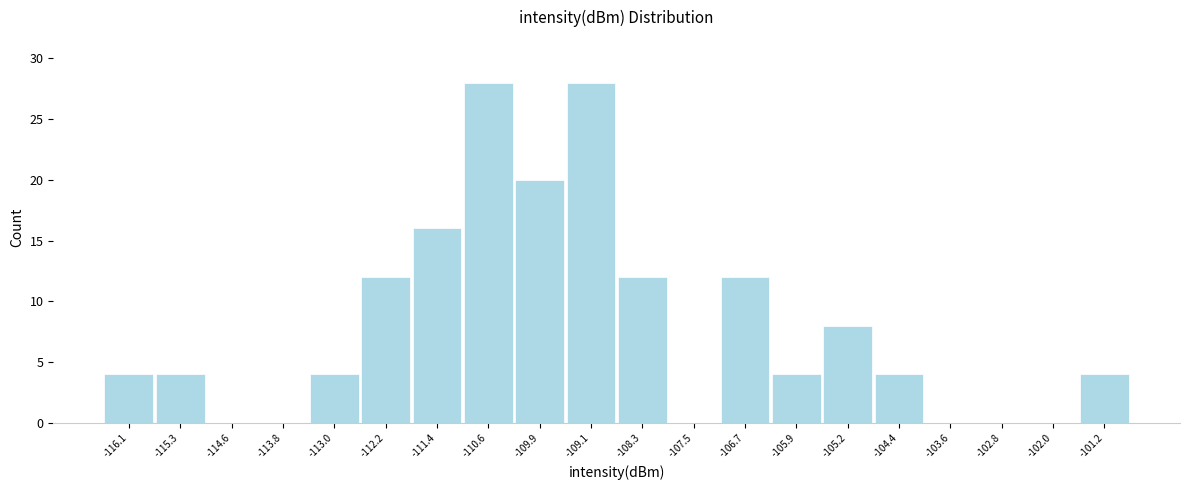

Reading left to right, list every bar in this chart as the range it spans on the x-axis followed by its height. Neither the bar edges nor the heights are printed on the chart, so give them approximately, as read against the axes.

-116.5 to -115.7: 4
-115.7 to -114.9: 4
-114.9 to -114.2: 0
-114.2 to -113.4: 0
-113.4 to -112.6: 4
-112.6 to -111.8: 12
-111.8 to -111.0: 16
-111.0 to -110.2: 28
-110.2 to -109.5: 20
-109.5 to -108.7: 28
-108.7 to -107.9: 12
-107.9 to -107.1: 0
-107.1 to -106.3: 12
-106.3 to -105.5: 4
-105.5 to -104.8: 8
-104.8 to -104.0: 4
-104.0 to -103.2: 0
-103.2 to -102.4: 0
-102.4 to -101.6: 0
-101.6 to -100.8: 4